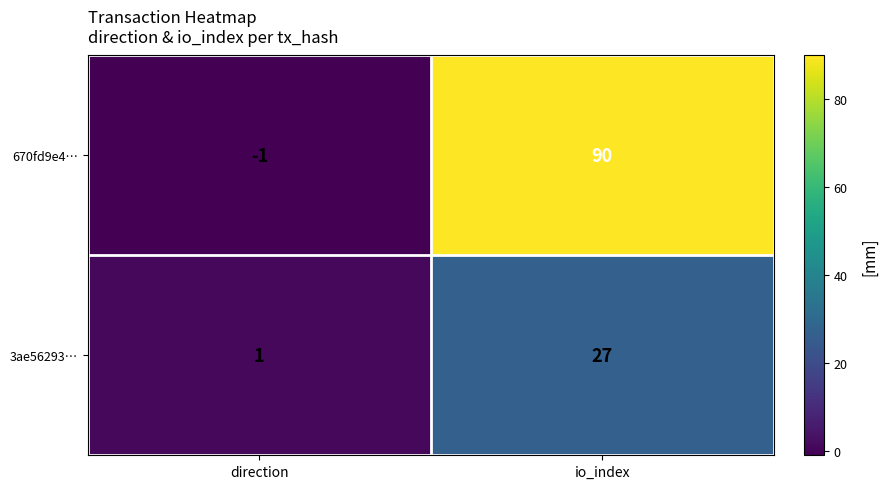

Is it true that 670fd9e4… equals 146 at io_index?

False